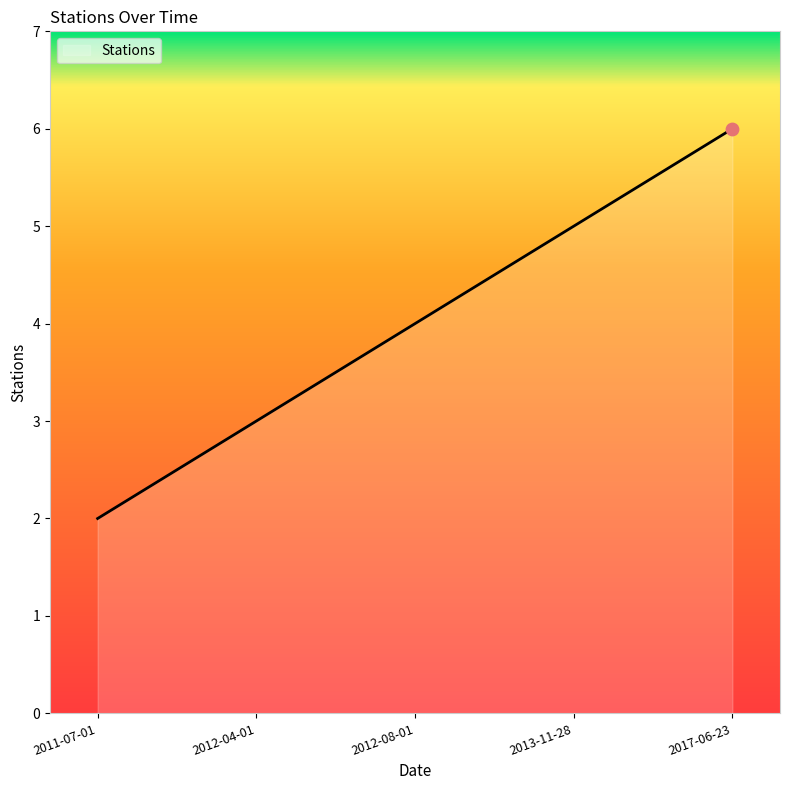

Approximately how many times larger is the value at 2013-11-28 compared to 2017-06-23?

0.8